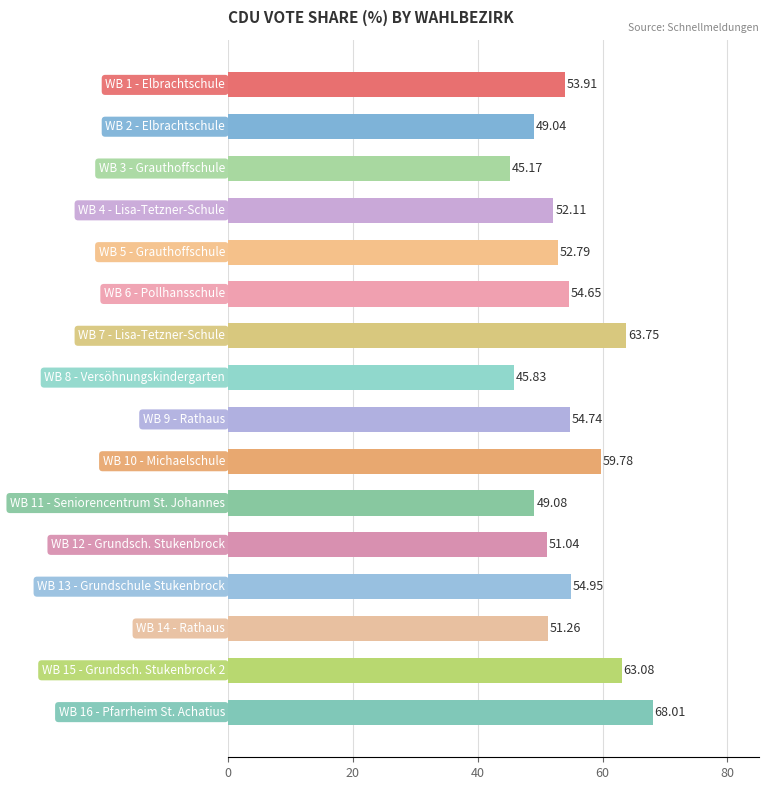

What is the difference between the second highest and second lowest values?

17.9